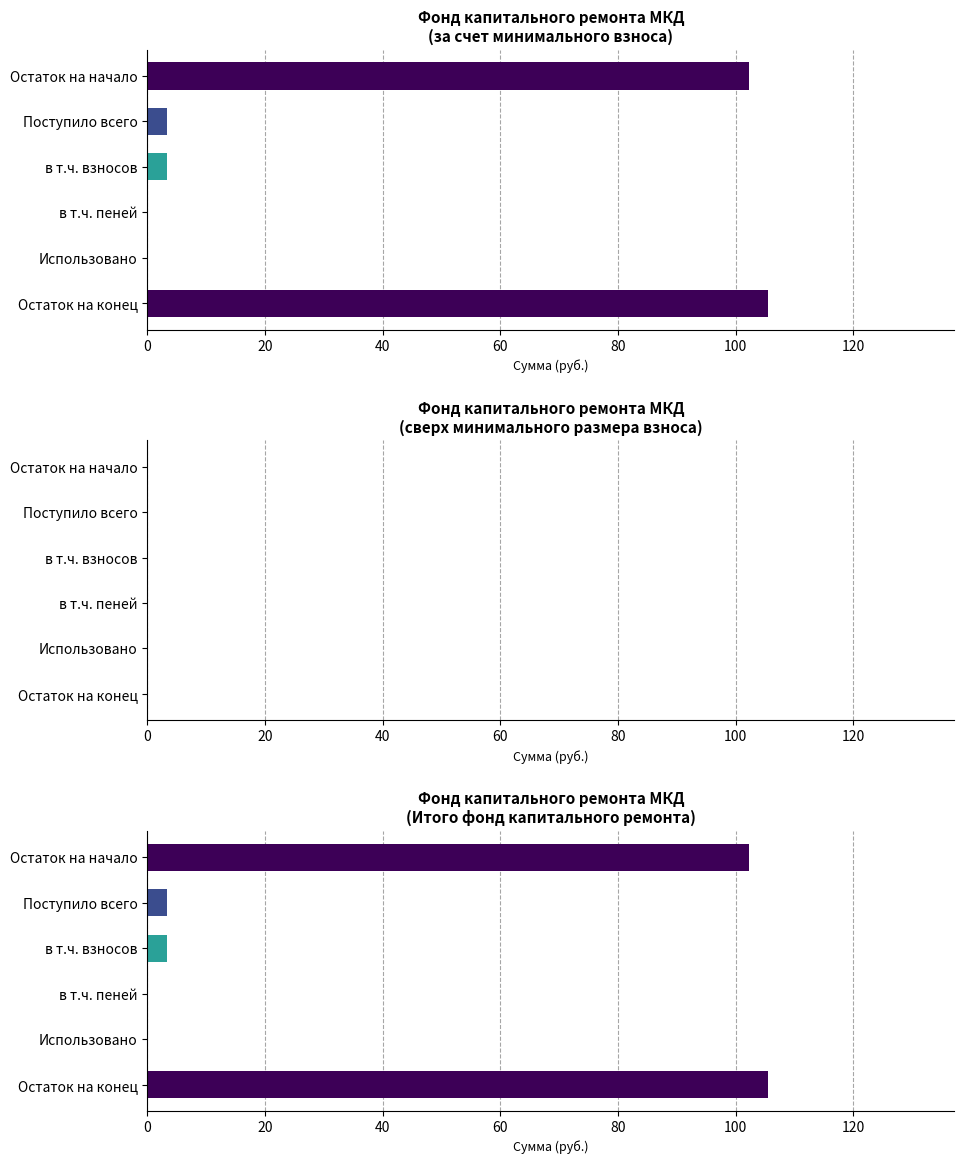

How many data points in Итого фонд капитального ремонта are above 3?

4